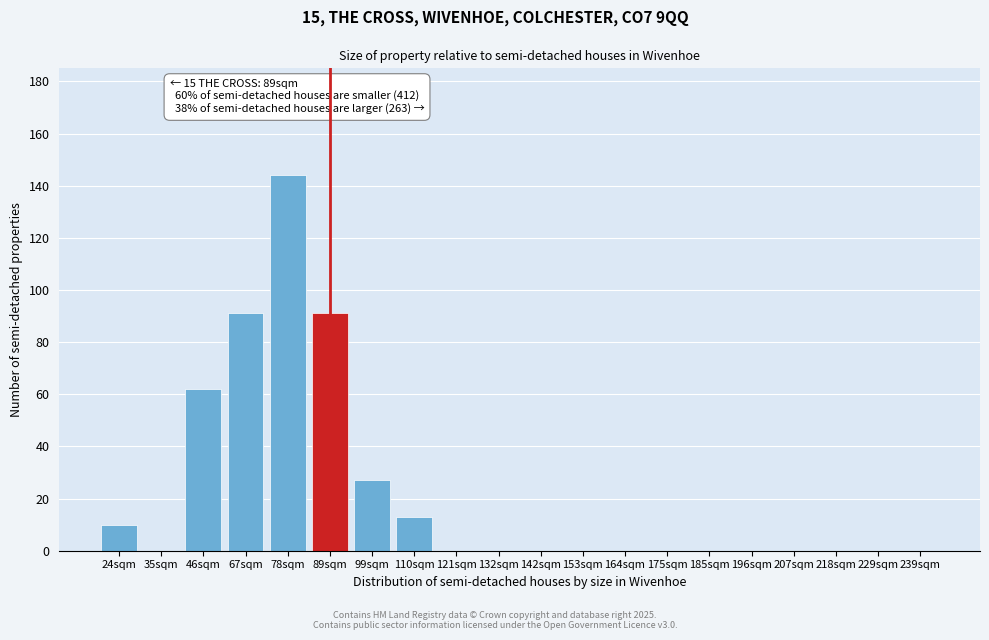

Reading left to right, extract all data points from this chart.

24sqm=10	35sqm=0	46sqm=62	67sqm=91	78sqm=144	89sqm=91	99sqm=27	110sqm=13	121sqm=0	132sqm=0	142sqm=0	153sqm=0	164sqm=0	175sqm=0	185sqm=0	196sqm=0	207sqm=0	218sqm=0	229sqm=0	239sqm=0